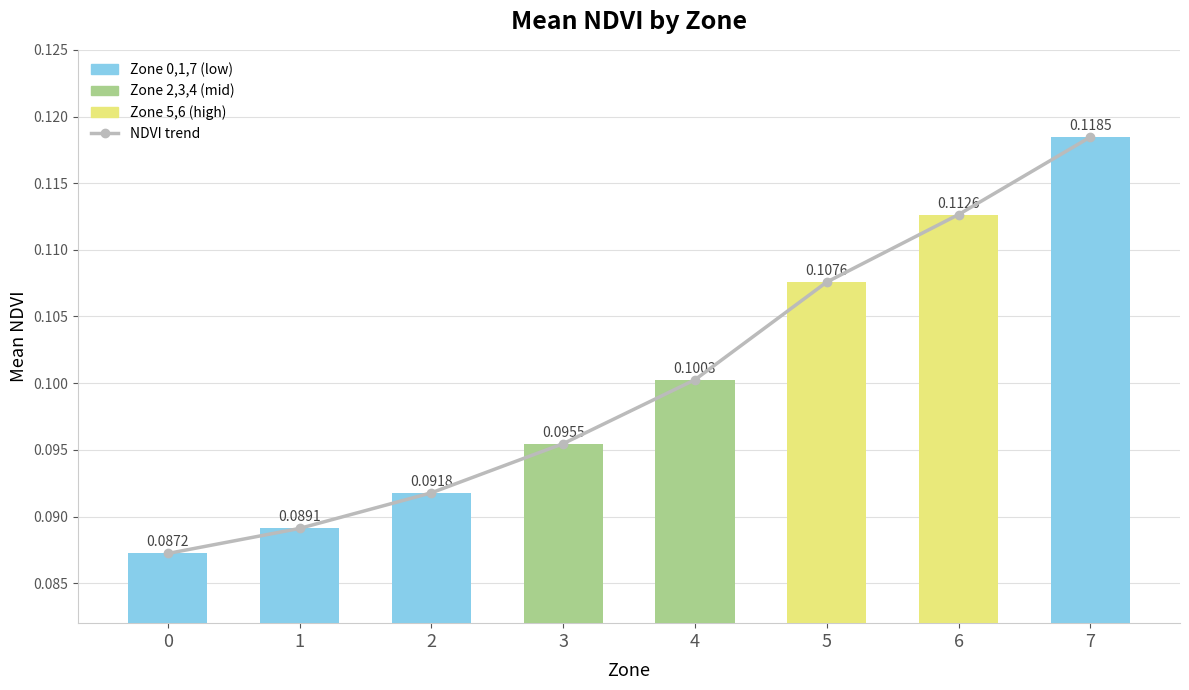

Does the chart contain stacked bars?

No